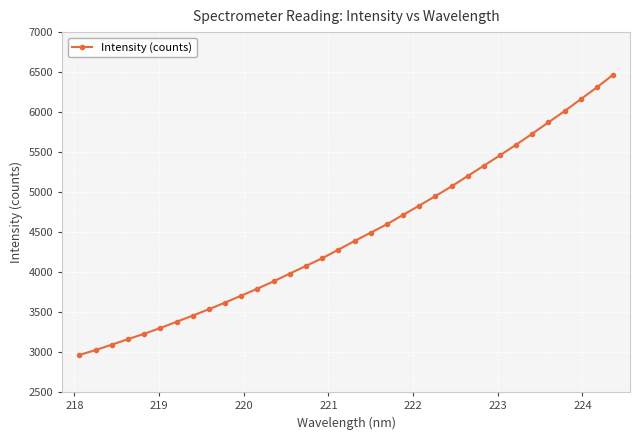

What is the difference between the maximum and minimum values?

3502.0